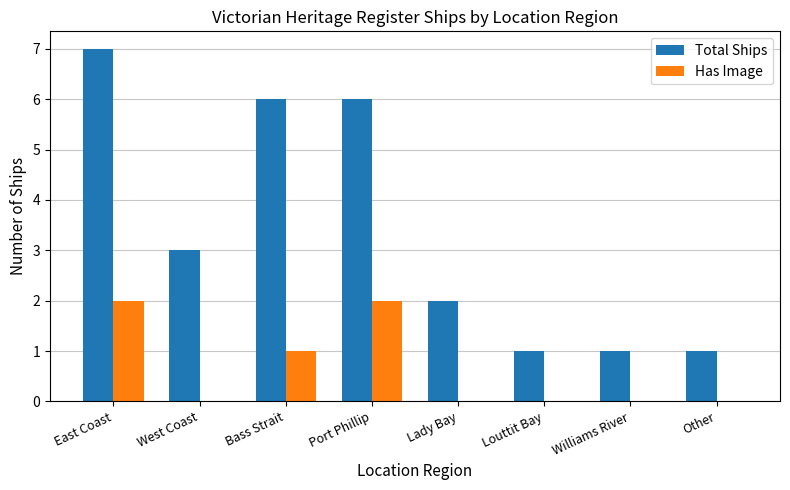

What is the total value across all series at Williams River?

1